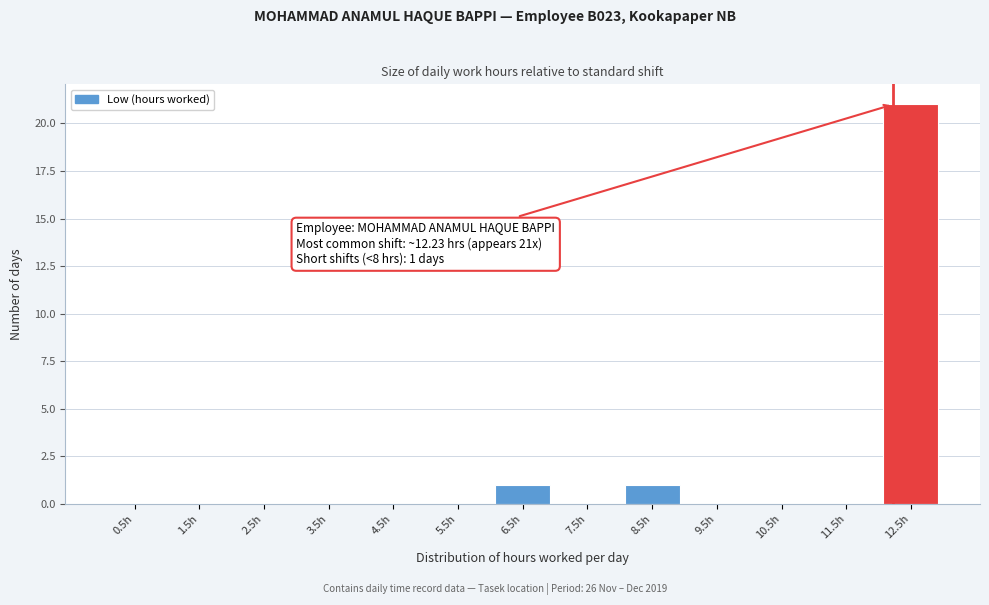

Over which range of the x-axis is the bar tallest?

12 to 13